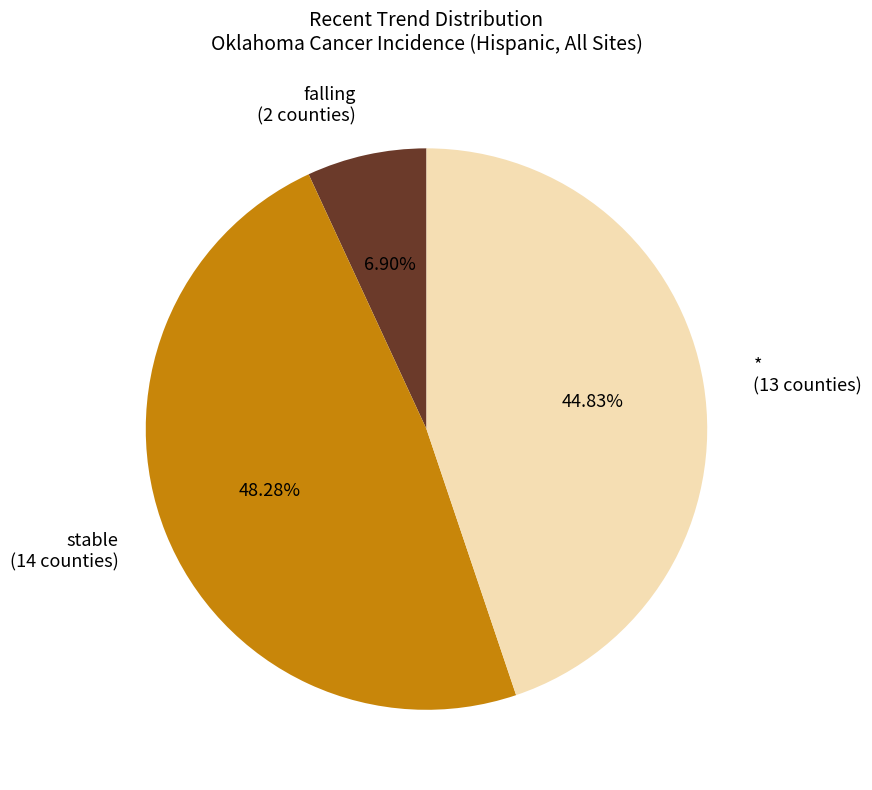

To the nearest percent, what is the average slice percentage?

33%